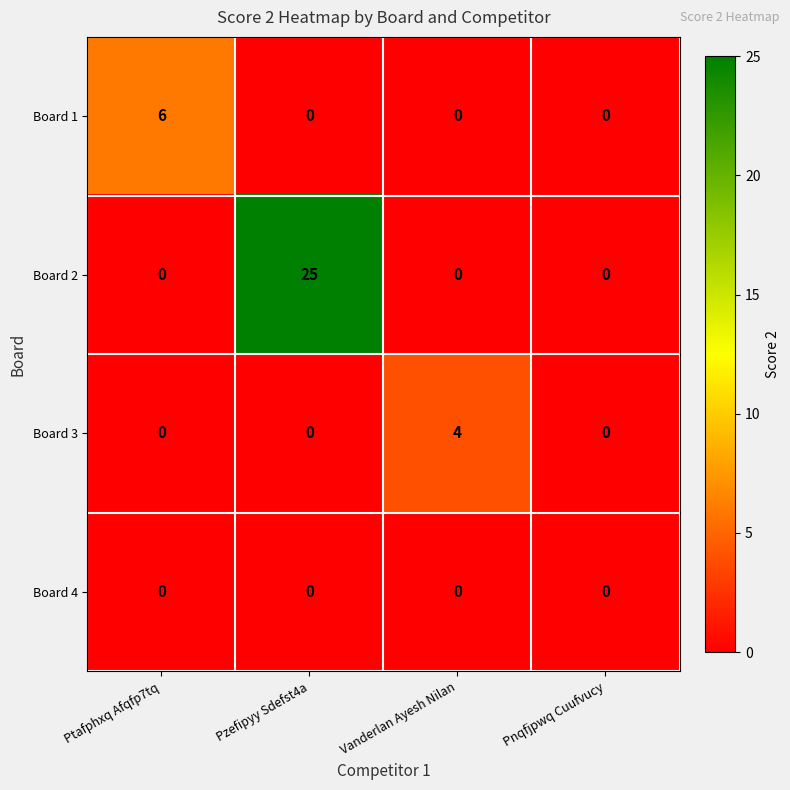

Reading right to left, extract all data points from this chart.

Board 1: 0	0	0	6
Board 2: 0	0	25	0
Board 3: 0	4	0	0
Board 4: 0	0	0	0